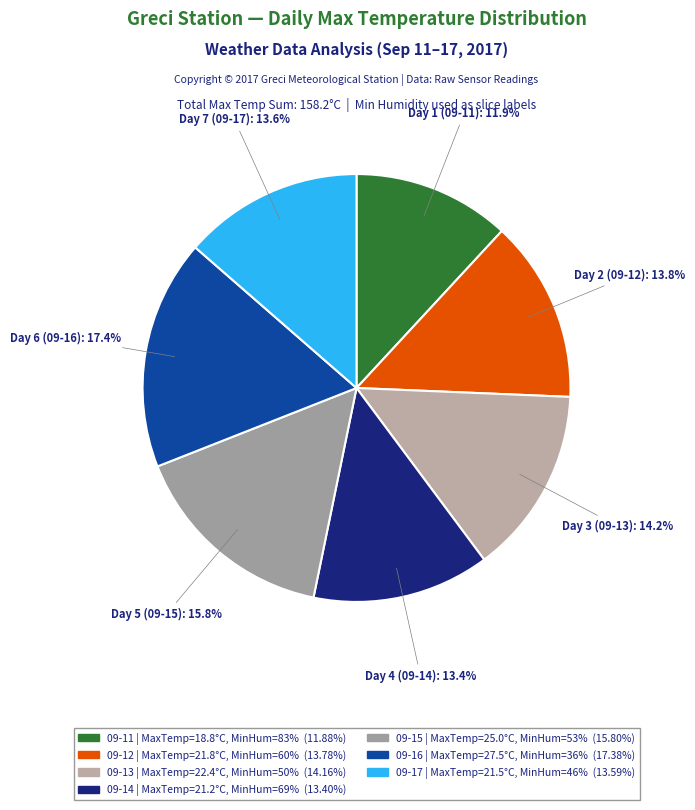

How many slices are in this pie chart?

7